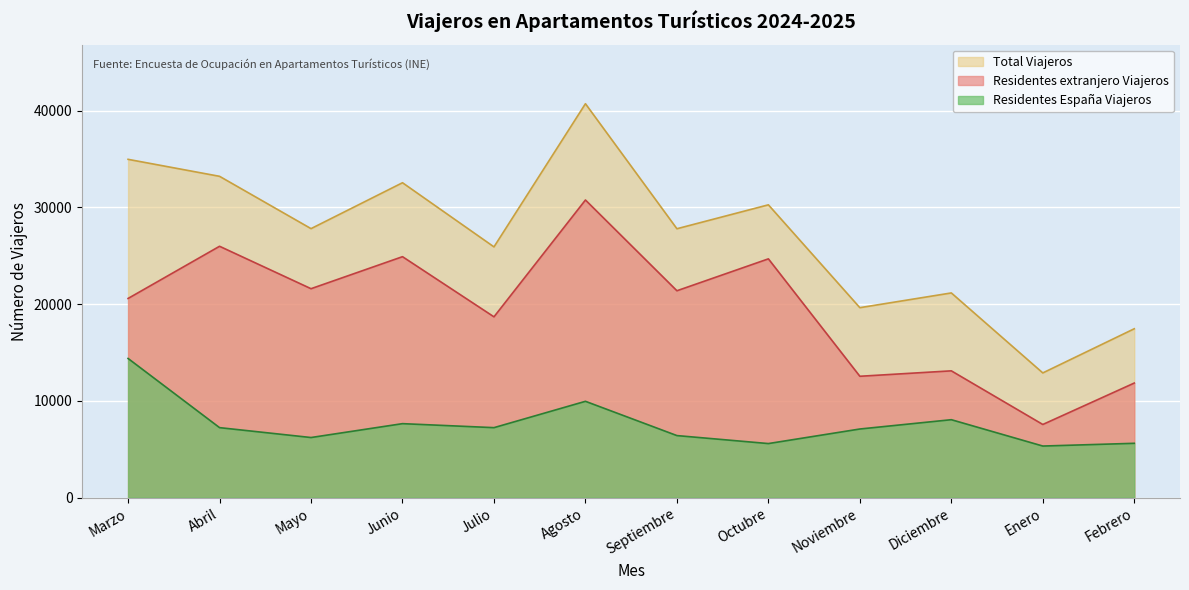

Is the value of Total Viajeros at Abril greater than the value of Residentes España Viajeros at Mayo?

Yes